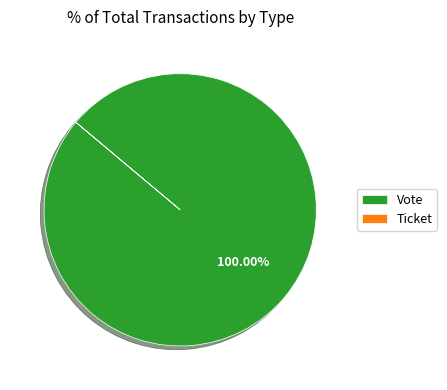

What is the majority slice?

Vote